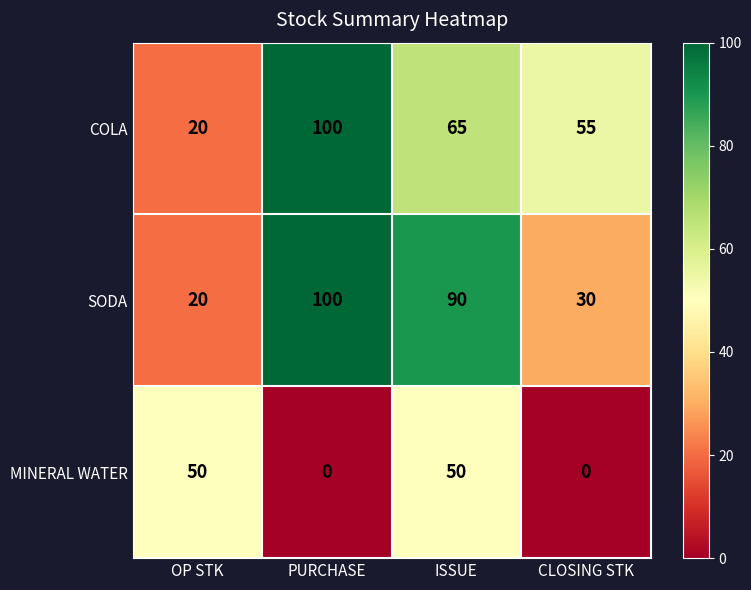

The MINERAL WATER series shows 30 at ISSUE. True or false?

False